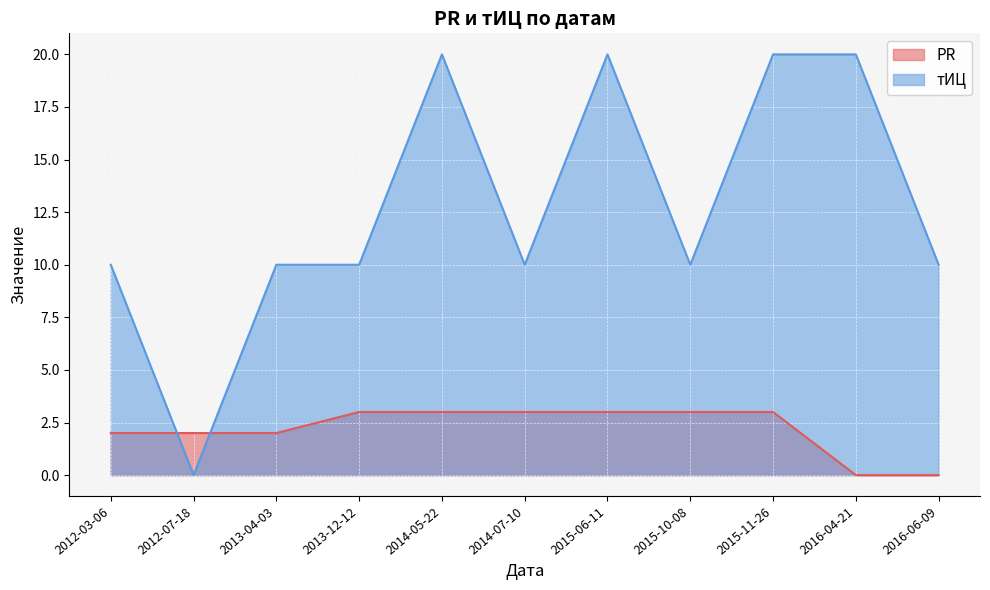

What is the total value across all series at 2012-03-06?

12